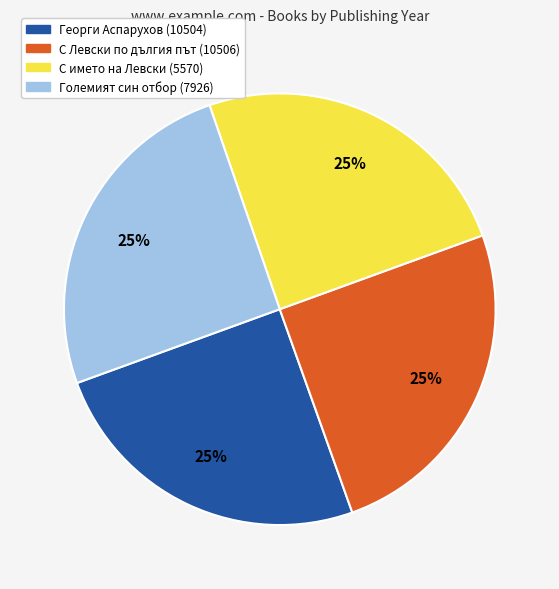

True or false: С името на Левски (5570) accounts for 25% of the total.

True